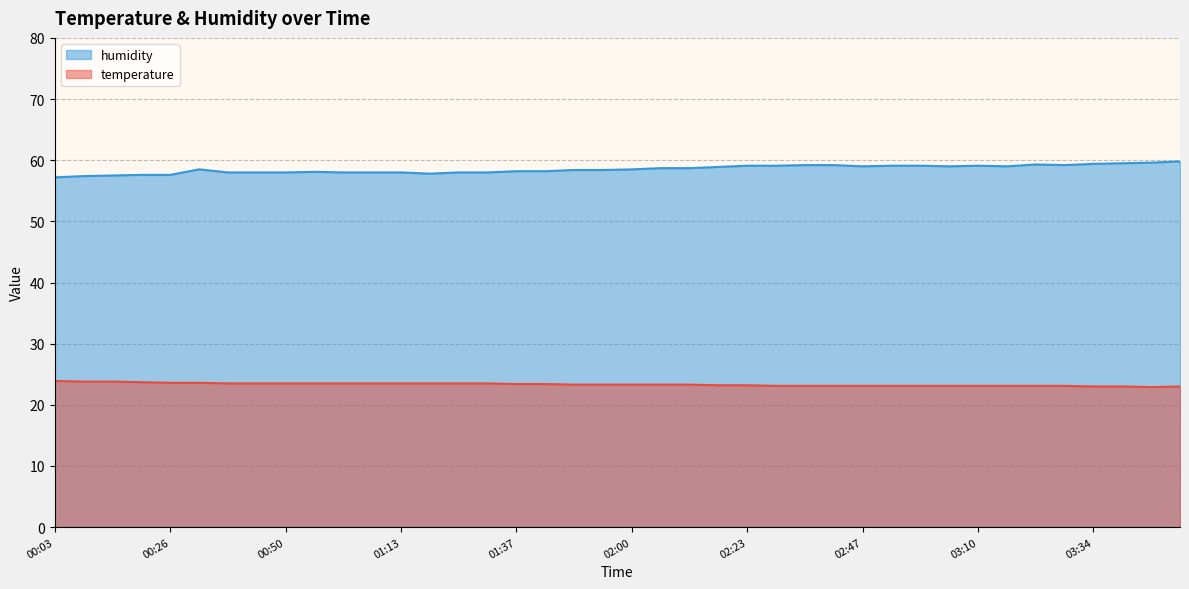

What is the spread (max minus min) of values at 03:04?

35.9